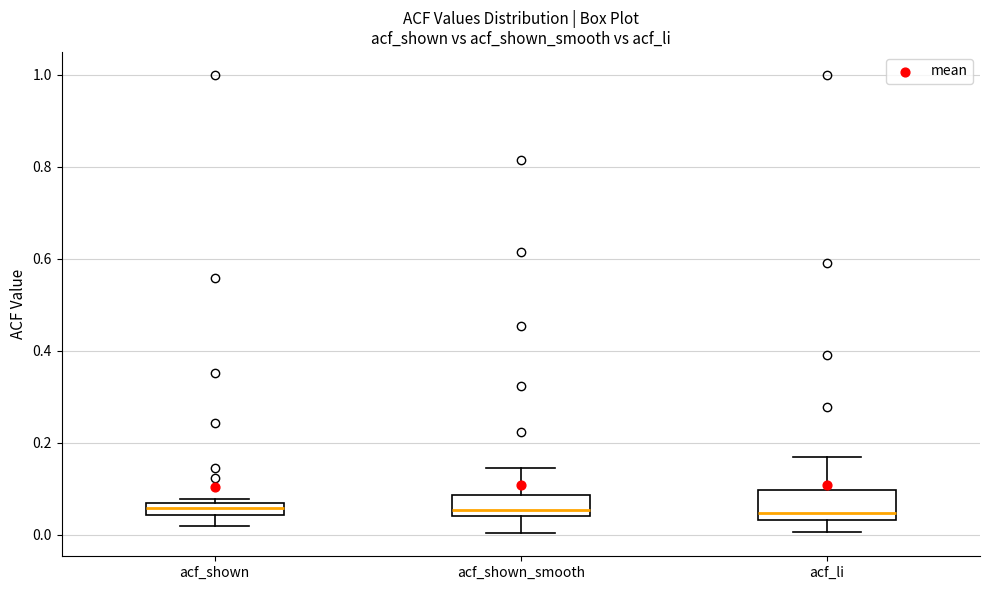

Which box is the tallest, from its lower edge to its upper edge?

acf_li